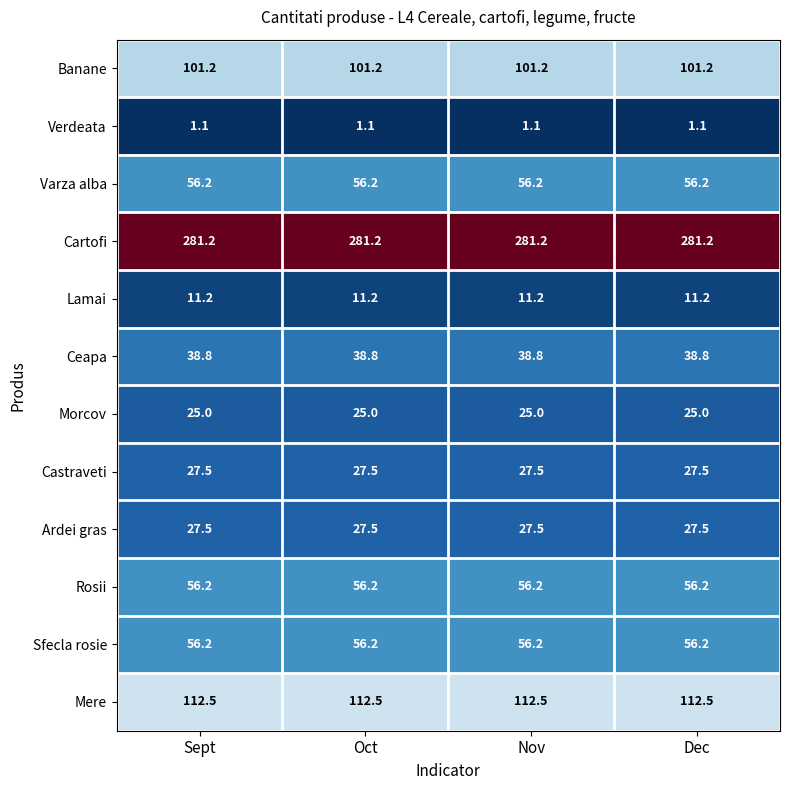

The Mere series shows 42.9 at Dec. True or false?

False